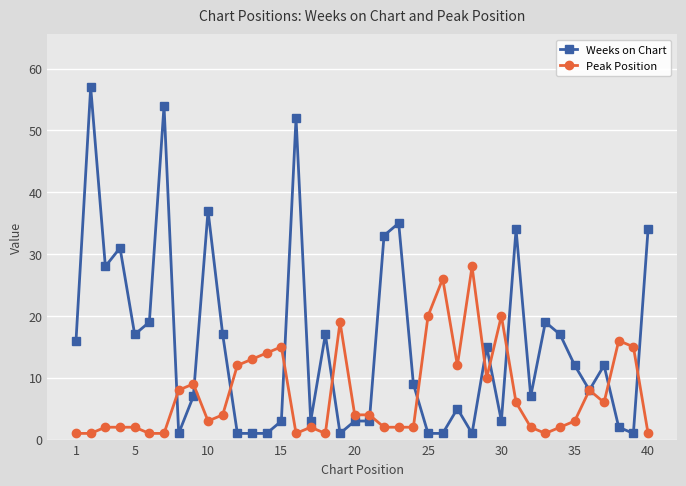

Which series has the largest total across all categories?

Weeks on Chart